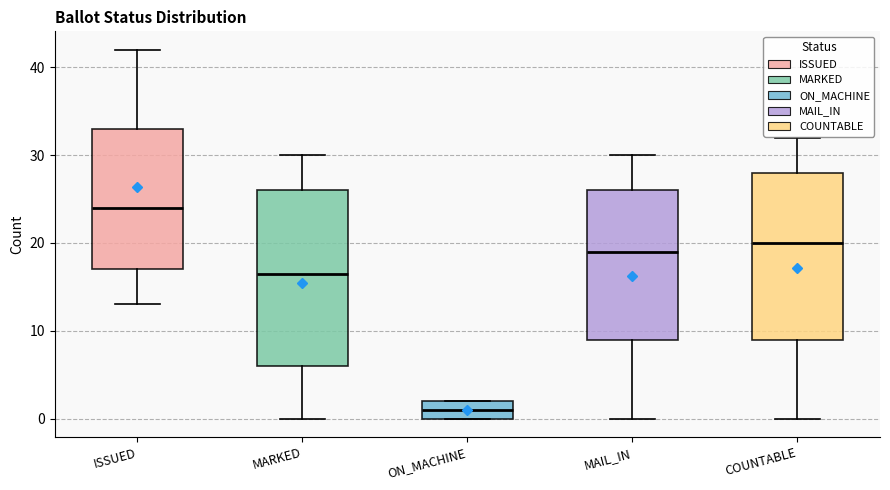

Which box is the tallest, from its lower edge to its upper edge?

MARKED